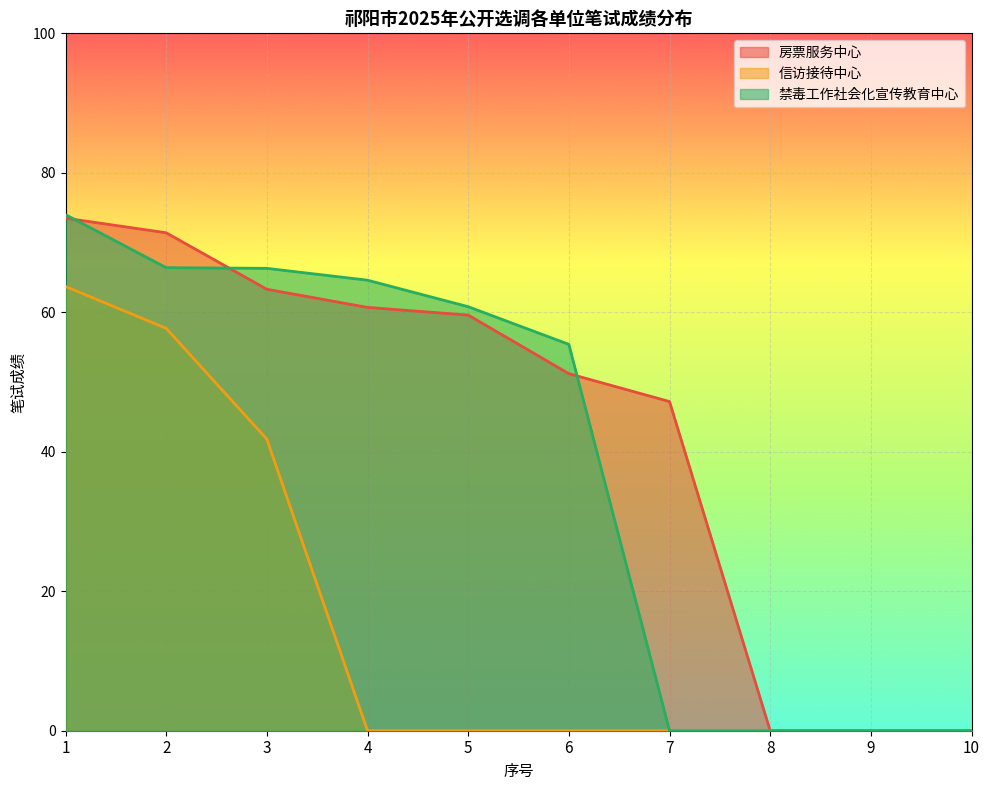

Which label corresponds to the smallest value in the chart?

8